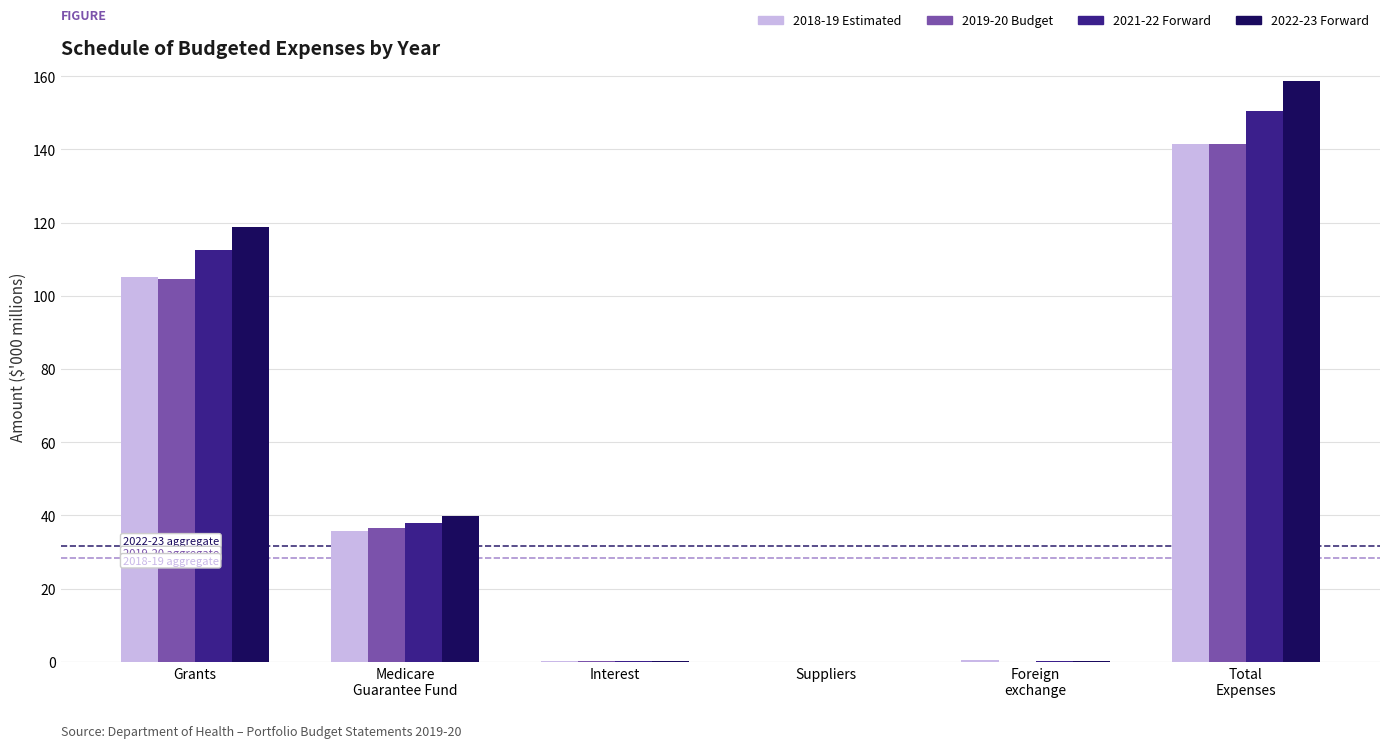

What is the sum of all 2019-20 Budget values?

282.8